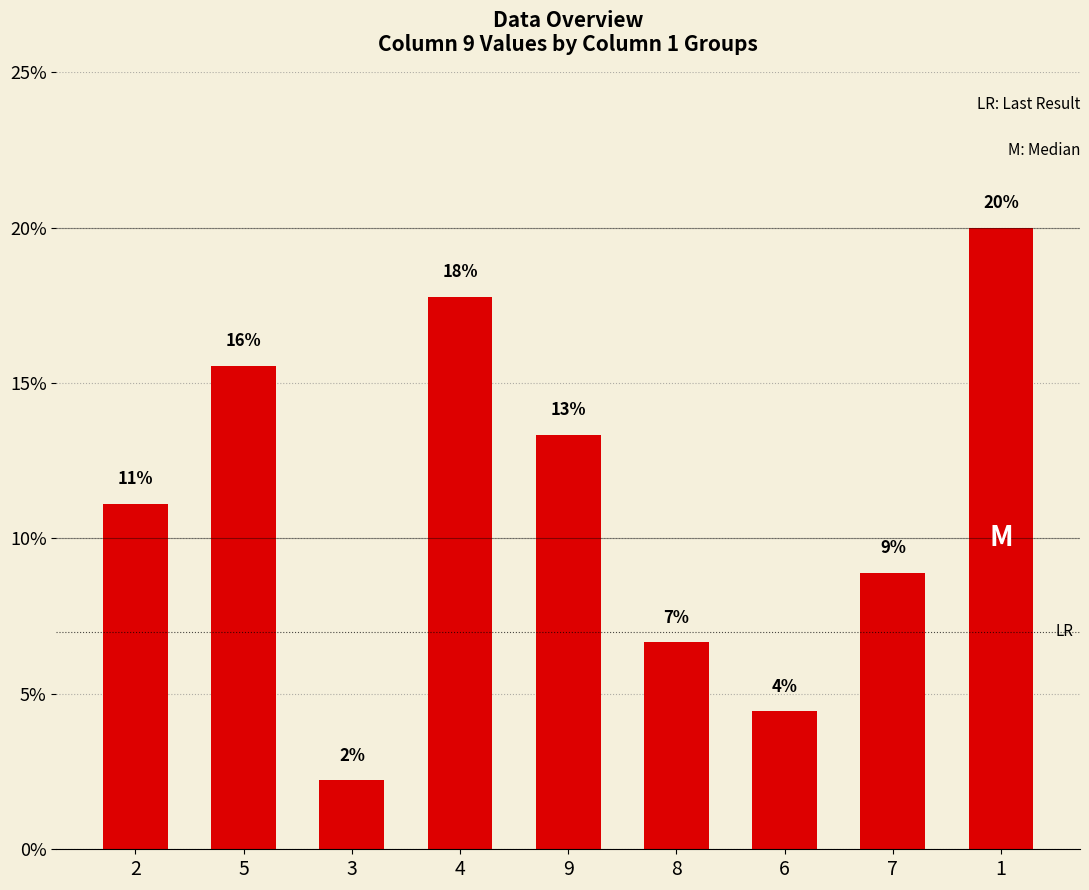

What is the change in value from 4 to 7?

-0.1